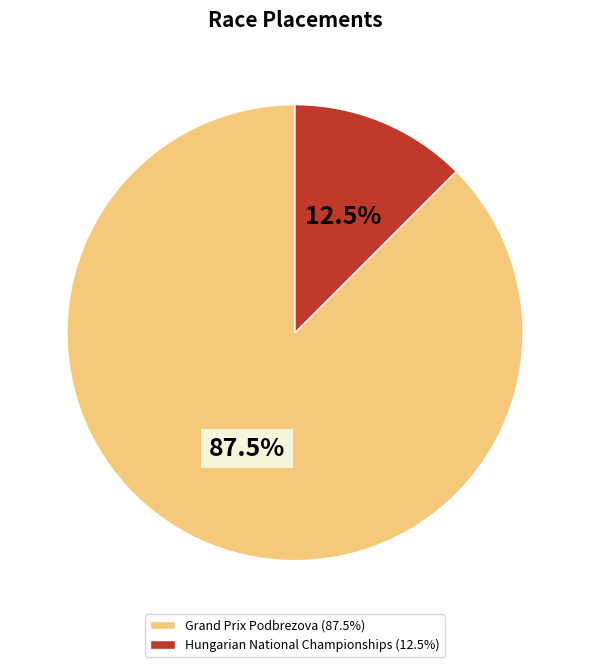

Between Hungarian National Championships (12.5%) and Grand Prix Podbrezova (87.5%), which is larger?

Grand Prix Podbrezova (87.5%)